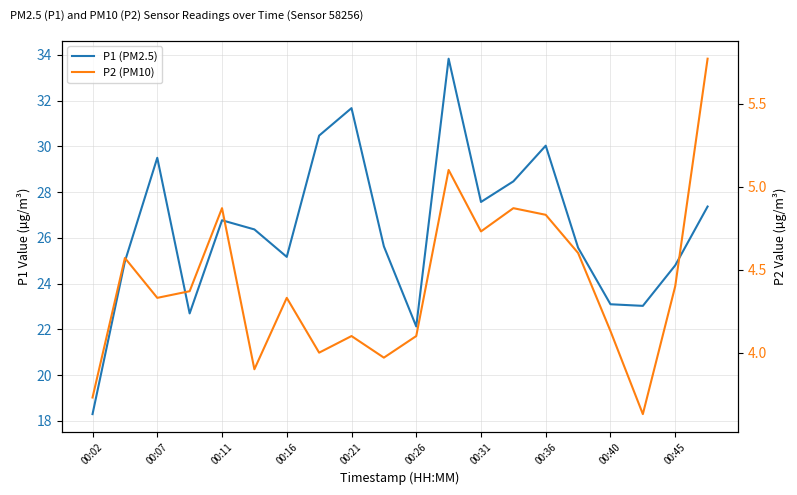

Which series has the widest spread of values?

P1 (PM2.5)